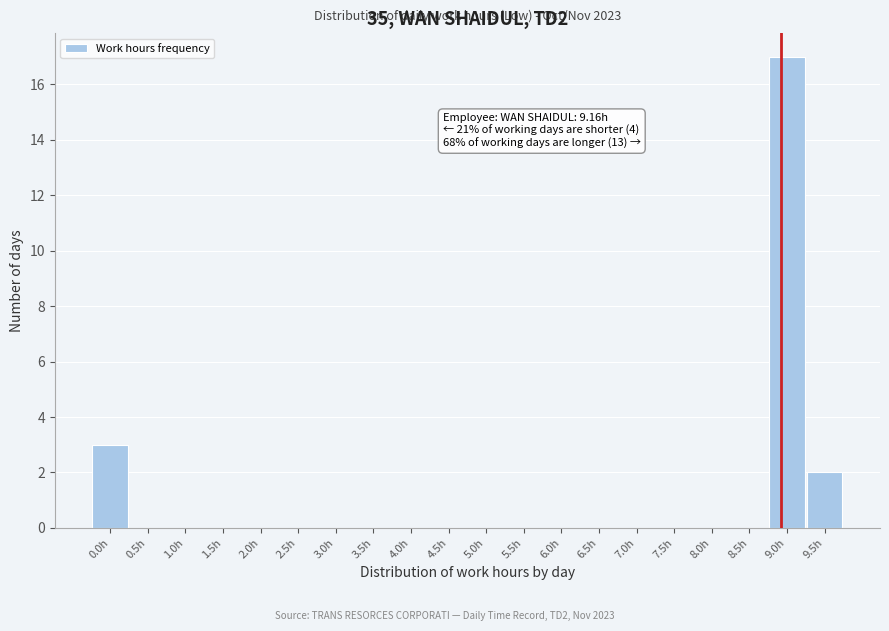

Reading left to right, transcribe all the data shown in this chart.

0.0h=3	0.5h=0	1.0h=0	1.5h=0	2.0h=0	2.5h=0	3.0h=0	3.5h=0	4.0h=0	4.5h=0	5.0h=0	5.5h=0	6.0h=0	6.5h=0	7.0h=0	7.5h=0	8.0h=0	8.5h=0	9.0h=17	9.5h=2